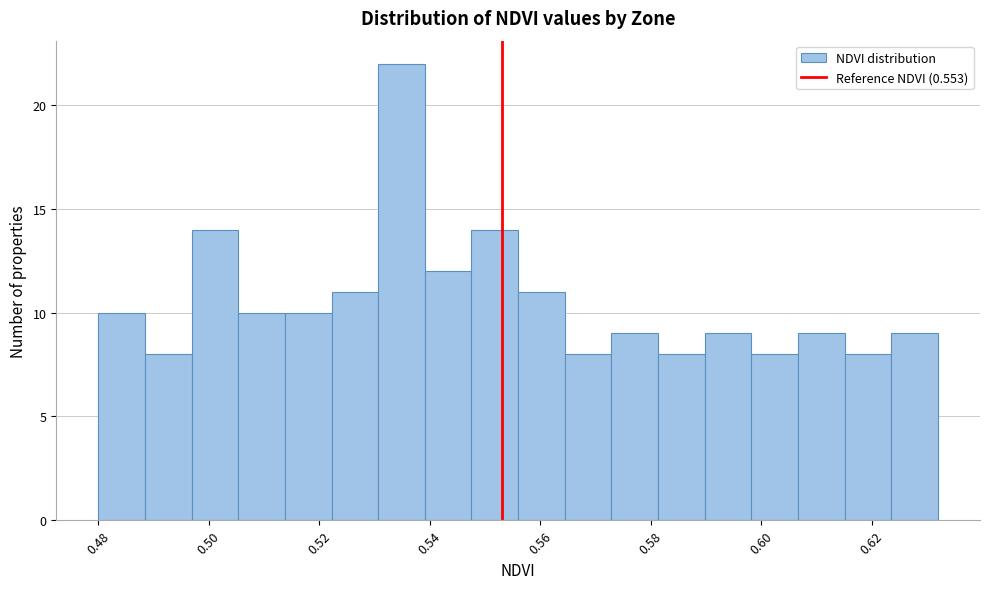

Reading left to right, list every bar in this chart as the range it spans on the x-axis followed by its height. Neither the bar edges nor the heights are printed on the chart, so give them approximately, as read against the axes.

0.480 to 0.488: 10
0.488 to 0.496: 8
0.496 to 0.506: 14
0.506 to 0.514: 10
0.514 to 0.522: 10
0.522 to 0.530: 11
0.530 to 0.540: 22
0.540 to 0.548: 12
0.548 to 0.556: 14
0.556 to 0.564: 11
0.564 to 0.572: 8
0.572 to 0.582: 9
0.582 to 0.590: 8
0.590 to 0.598: 9
0.598 to 0.606: 8
0.606 to 0.616: 9
0.616 to 0.624: 8
0.624 to 0.632: 9